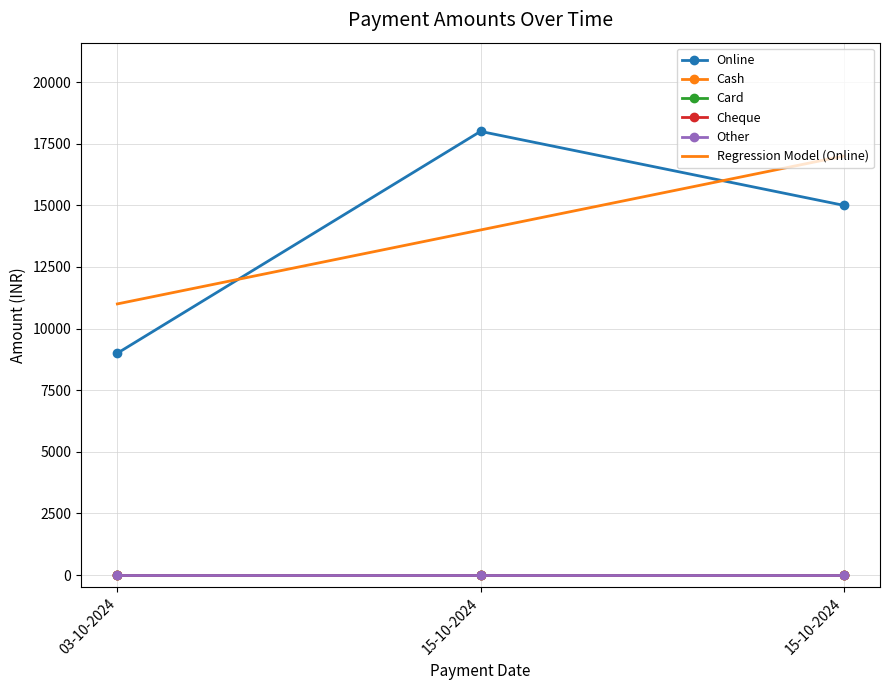

Which series has the largest range (max minus min)?

Online